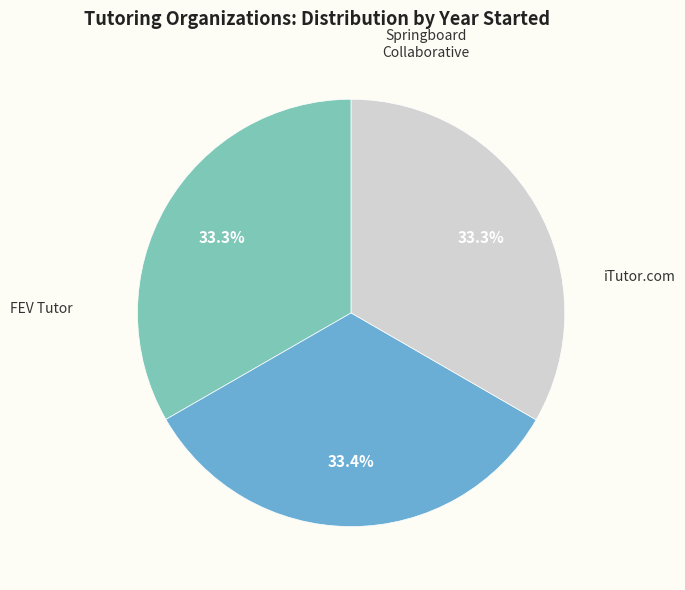

Does iTutor.com account for over 50% of the chart?

No